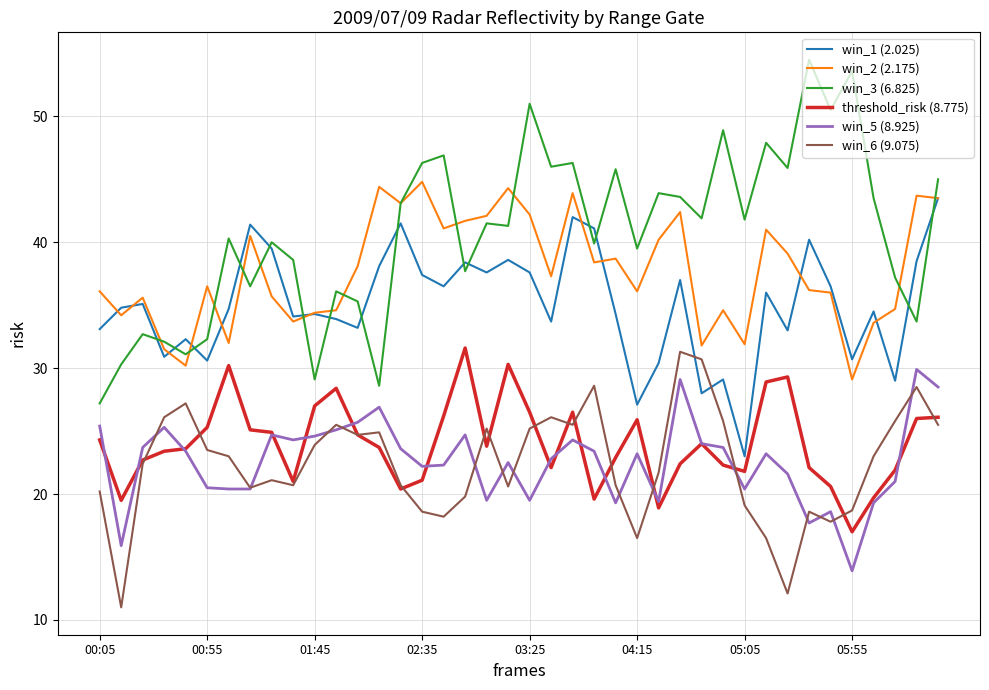

Does the chart have visible grid lines?

Yes